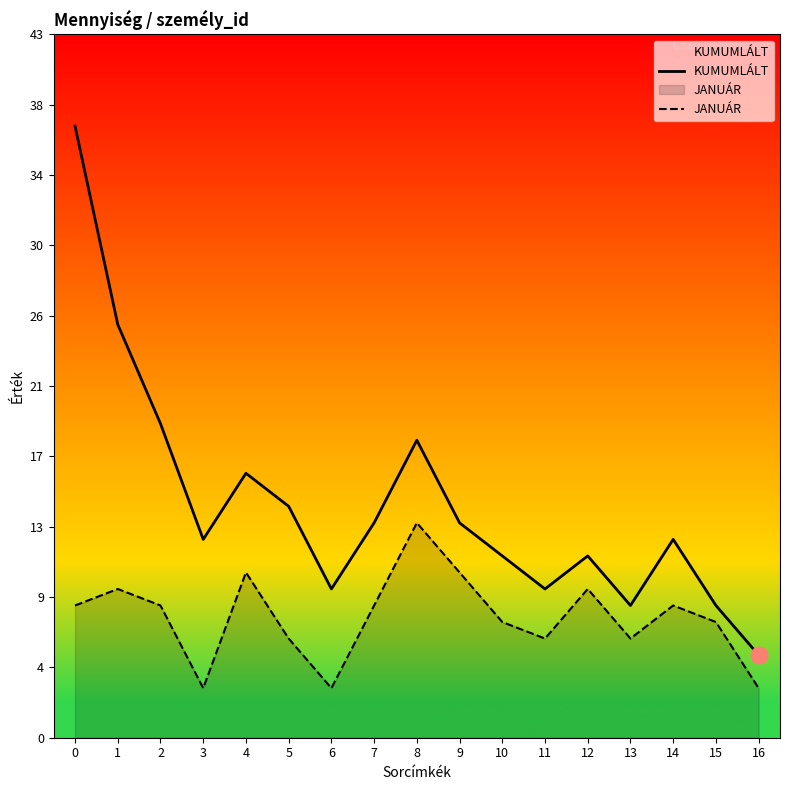

Reading left to right, what are all the values shown in this chart?

KUMUMLÁLT: 37	25	19	12	16	14	9	13	18	13	11	9	11	8	12	8	5
JANUÁR: 8	9	8	3	10	6	3	8	13	10	7	6	9	6	8	7	3